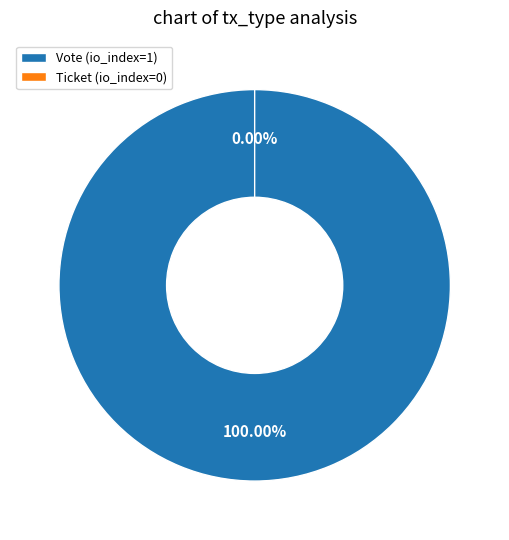

Combined, do Ticket (io_index=0) and Vote (io_index=1) account for over 50%?

Yes